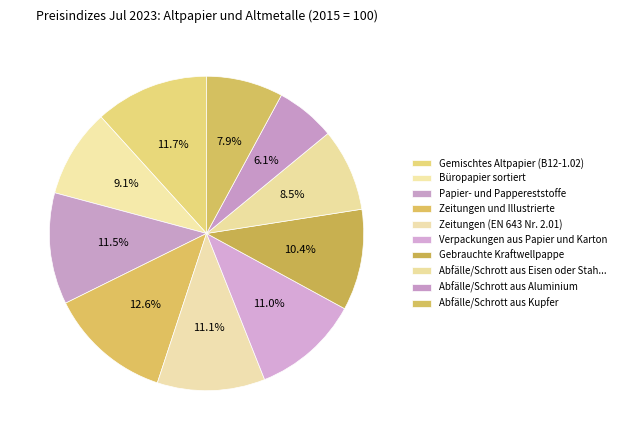

How many segments does this pie chart have?

10